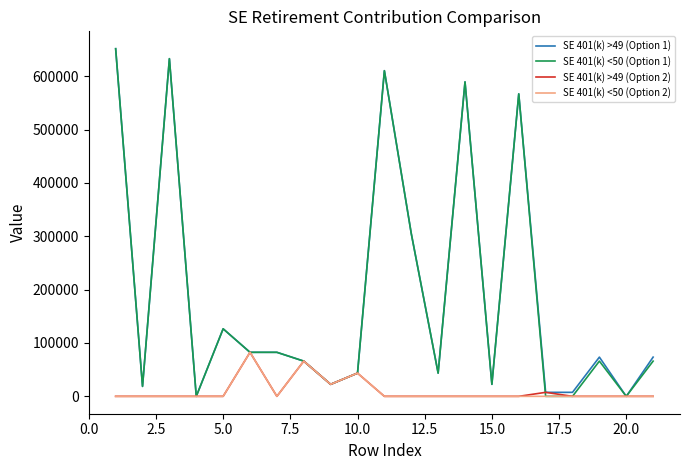

What is the greatest value displayed?

651407.0